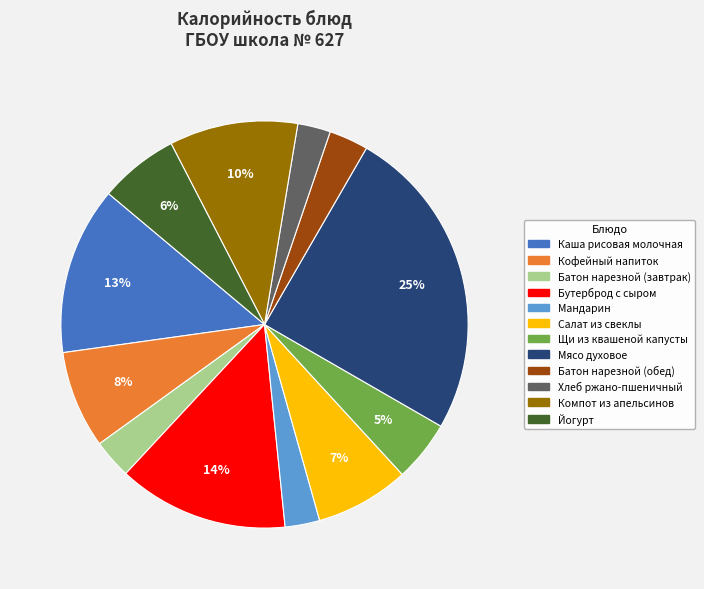

To the nearest percent, what is the average slice percentage?

8%